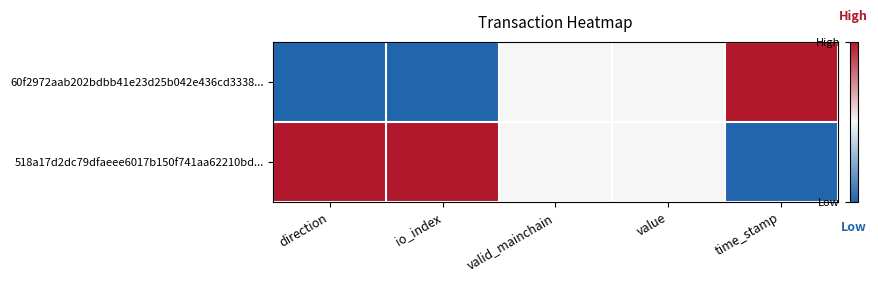

List the series in order of their overall mean, highest first.

518a17d2dc79dfaeee6017b150f741aa62210bd..., 60f2972aab202bdbb41e23d25b042e436cd3338...